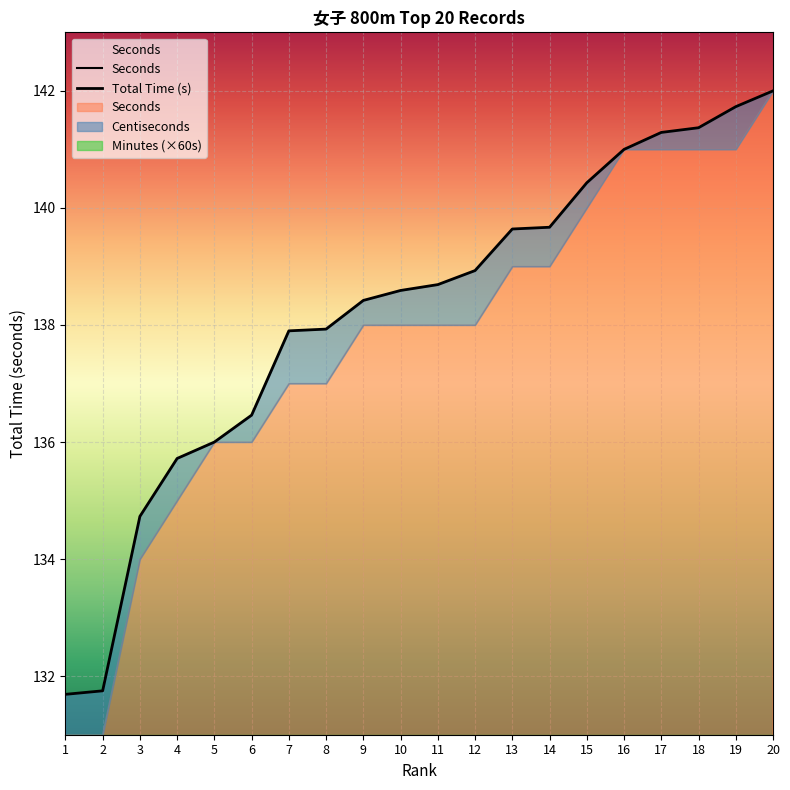

At how many categories does at least one series exceed 50?

12